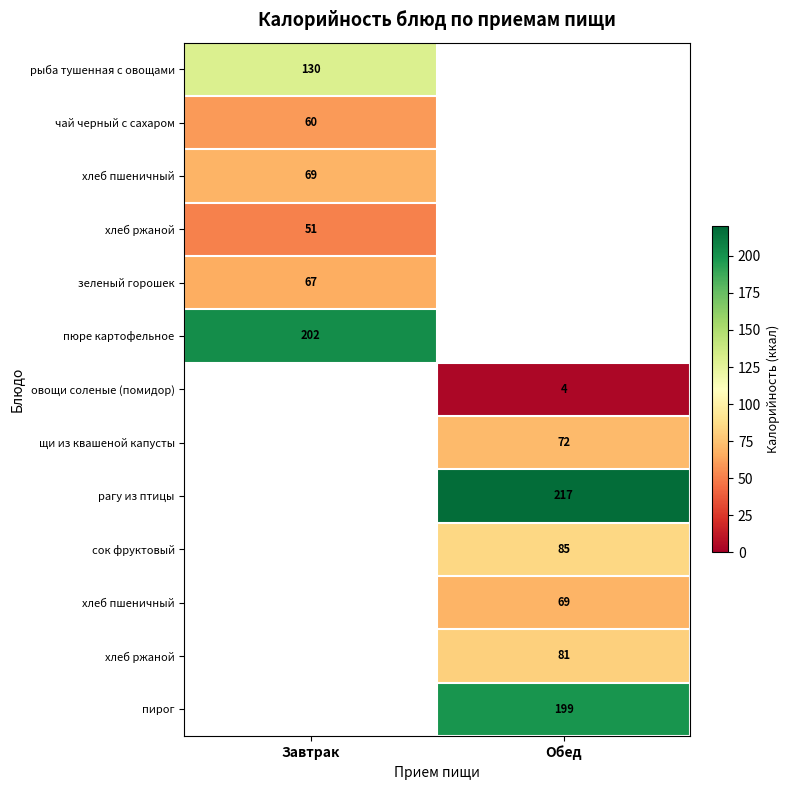

Which has a higher value, Завтрак or Обед?

Обед